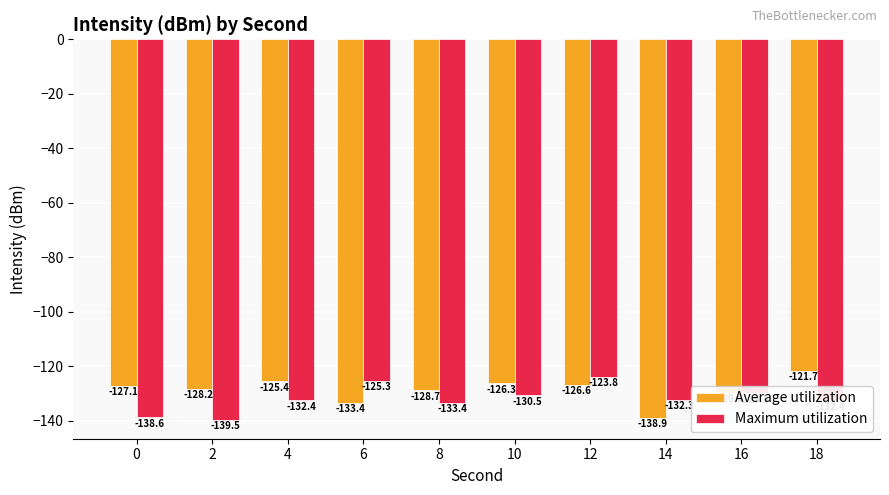

What is the highest value of the Maximum utilization series?

-123.8